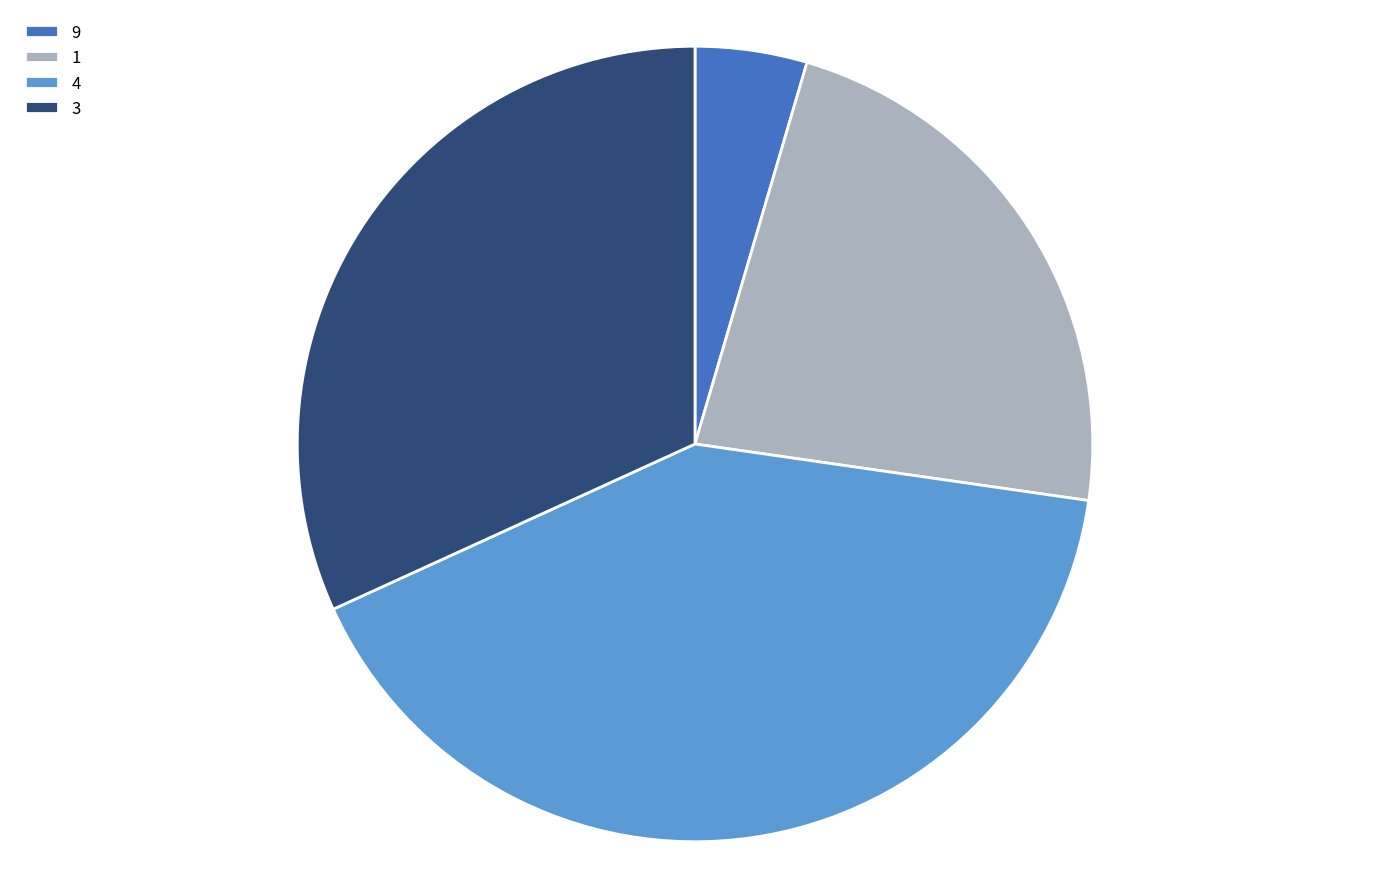

The 1 slice represents 32% of the pie. True or false?

False